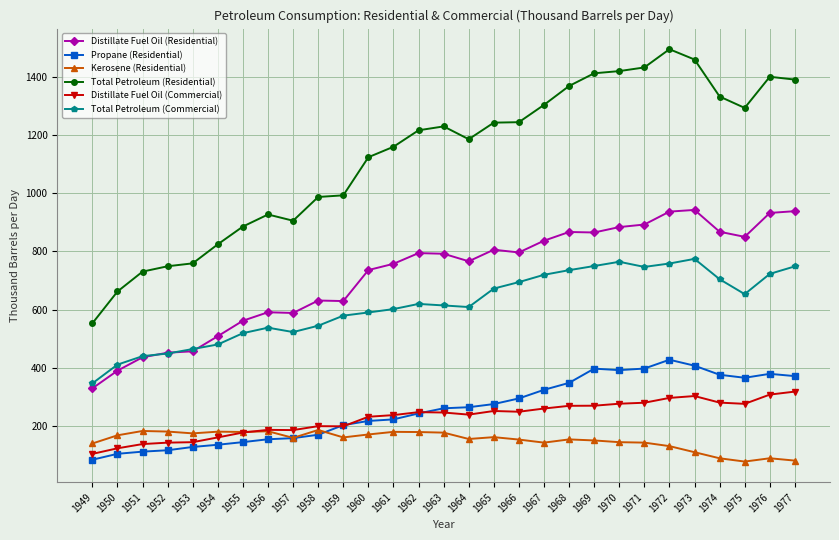

Read the Kerosene (Residential) value at 1974.

88.8